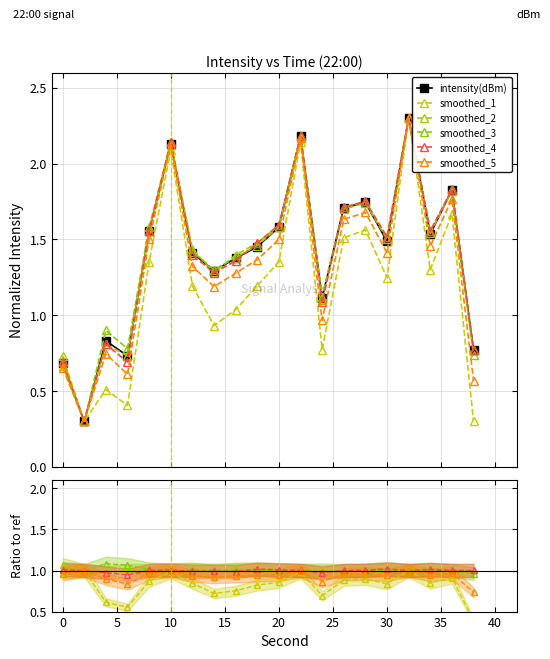

How many data points in smoothed_2 are above 1?

15